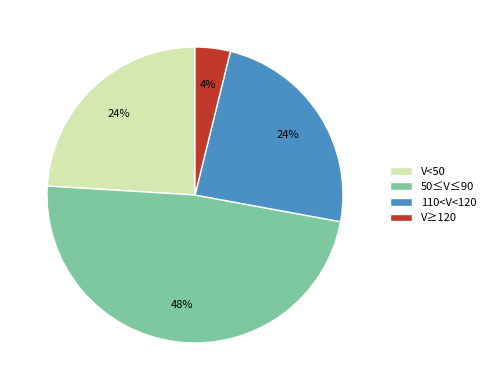

What is the smallest slice in the pie chart?

V≥120